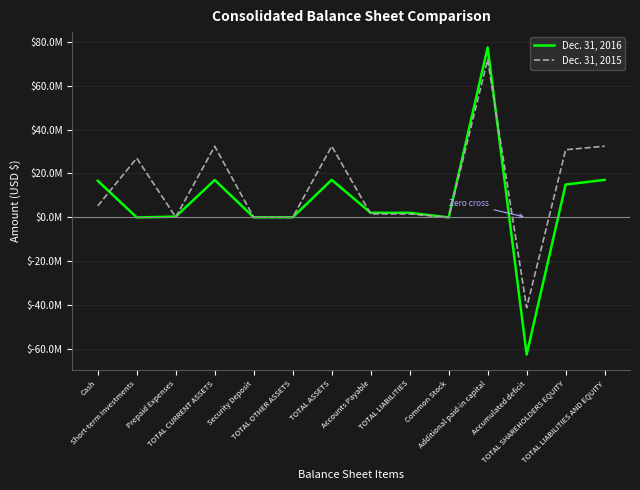

List the series in order of their overall mean, lowest first.

Dec. 31, 2016, Dec. 31, 2015